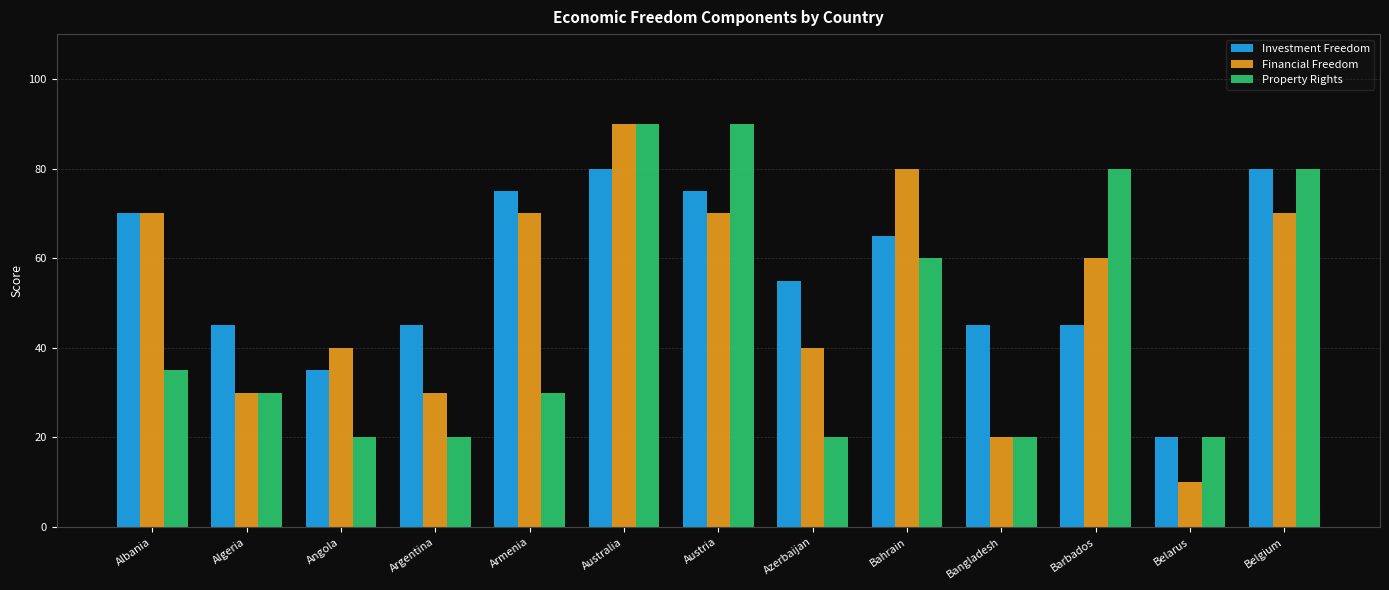

What is the greatest value displayed?

90